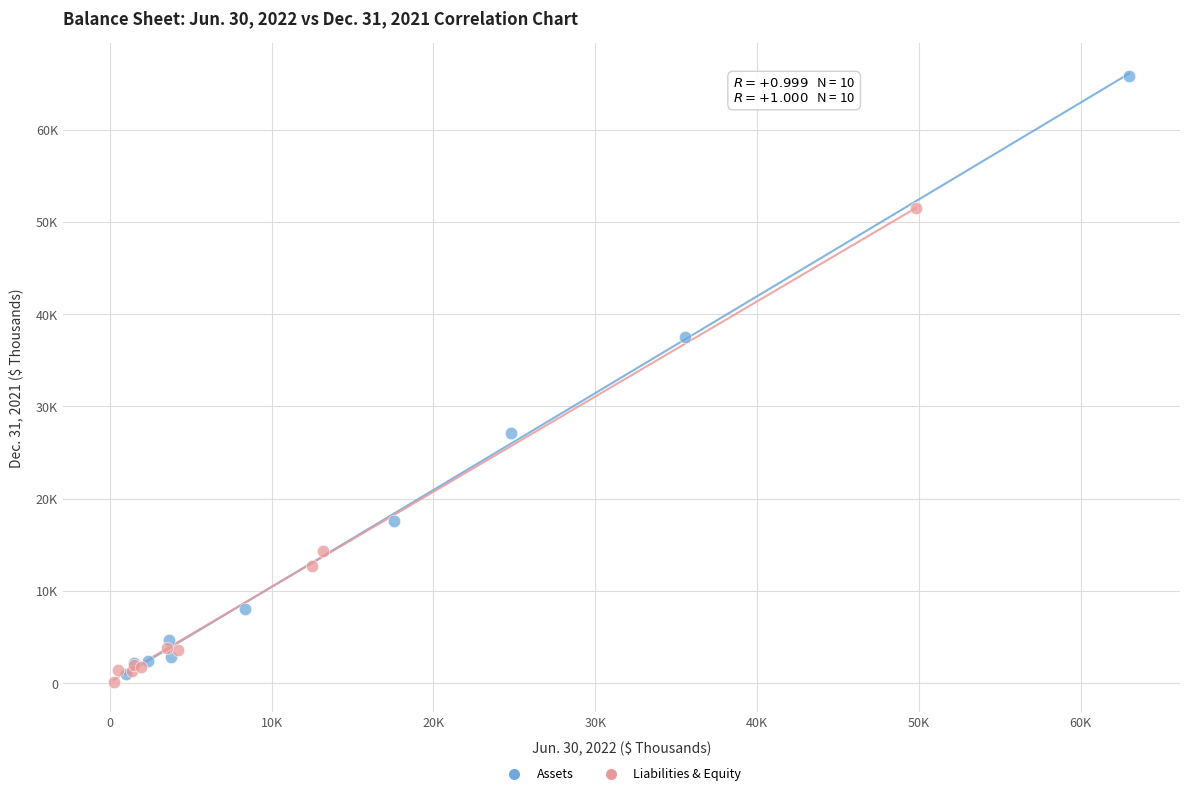

What are all the series names shown in the legend?

Assets, Liabilities & Equity